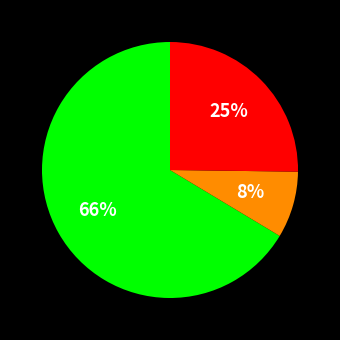

To the nearest percent, what is the average slice percentage?

33%